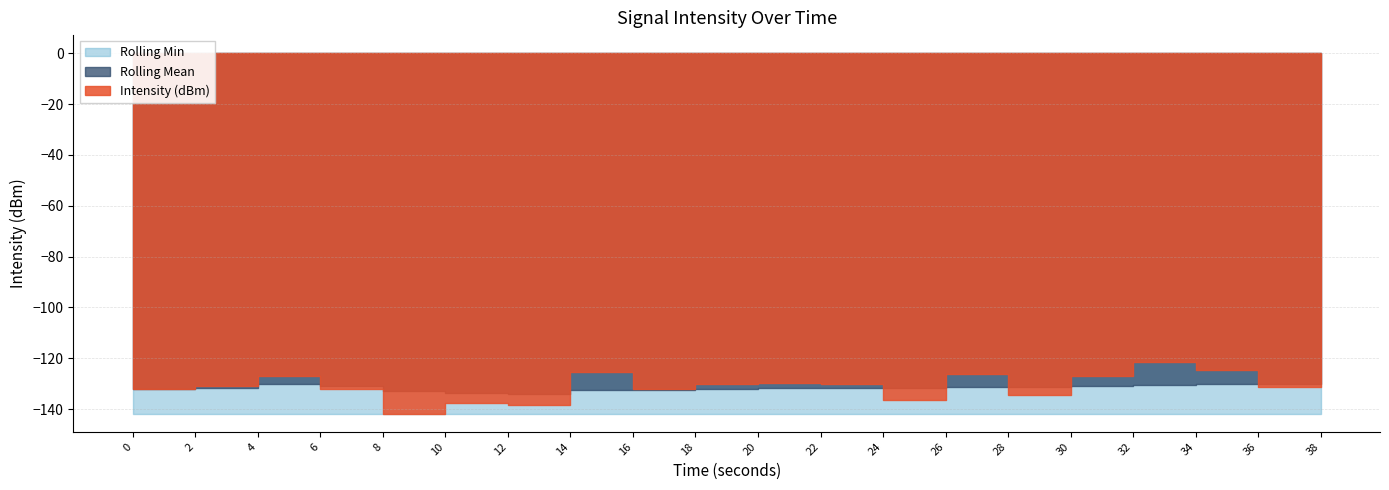

True or false: Rolling Min and Rolling Mean intersect in this chart.

False